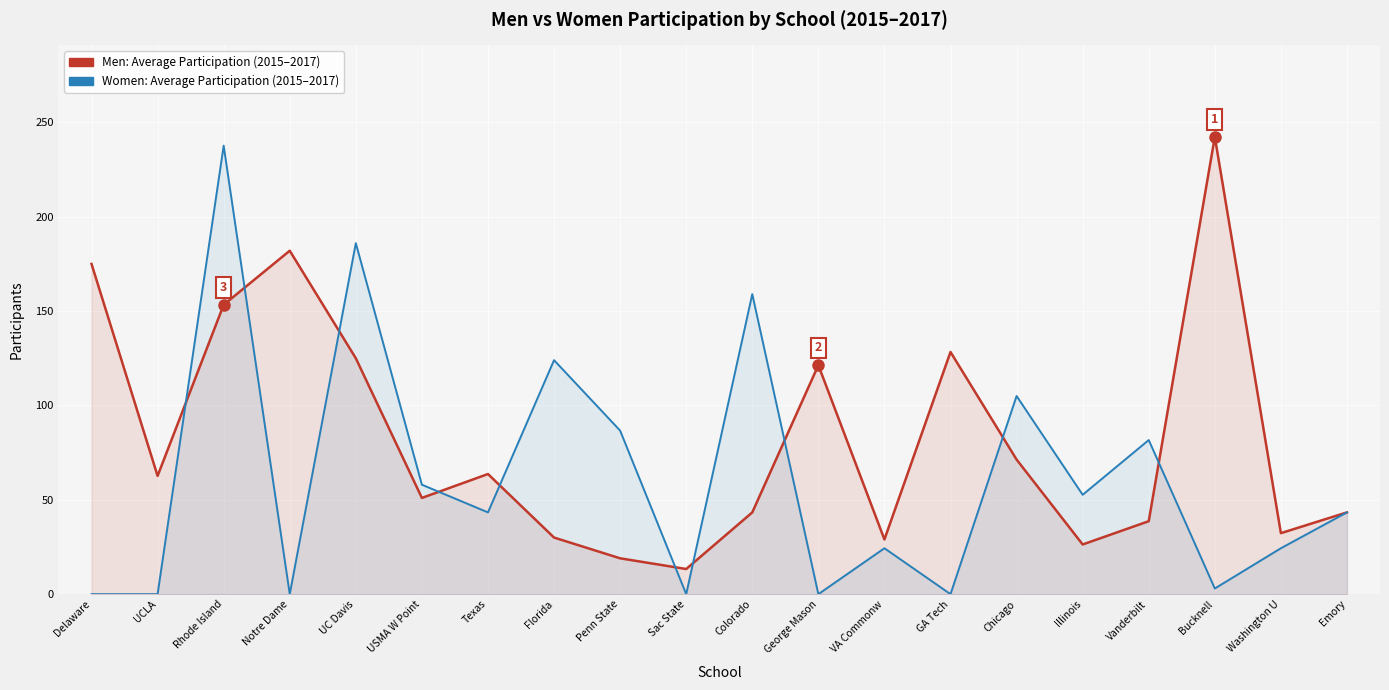

What is the average value of the Men: Average Participation (2015–2017) series?

82.6